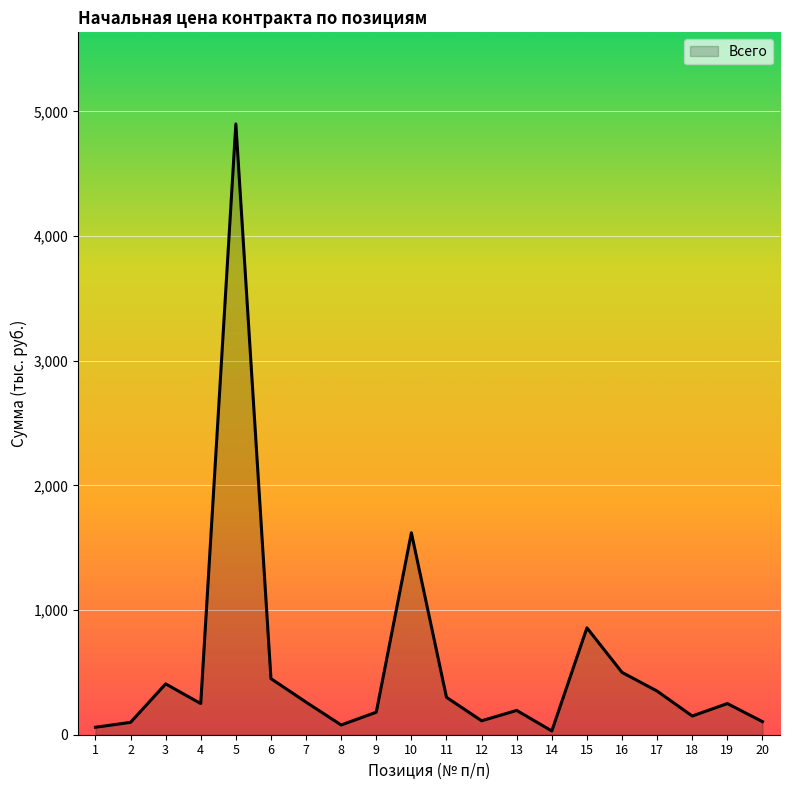

What is the minimum value shown in the chart?

30.0